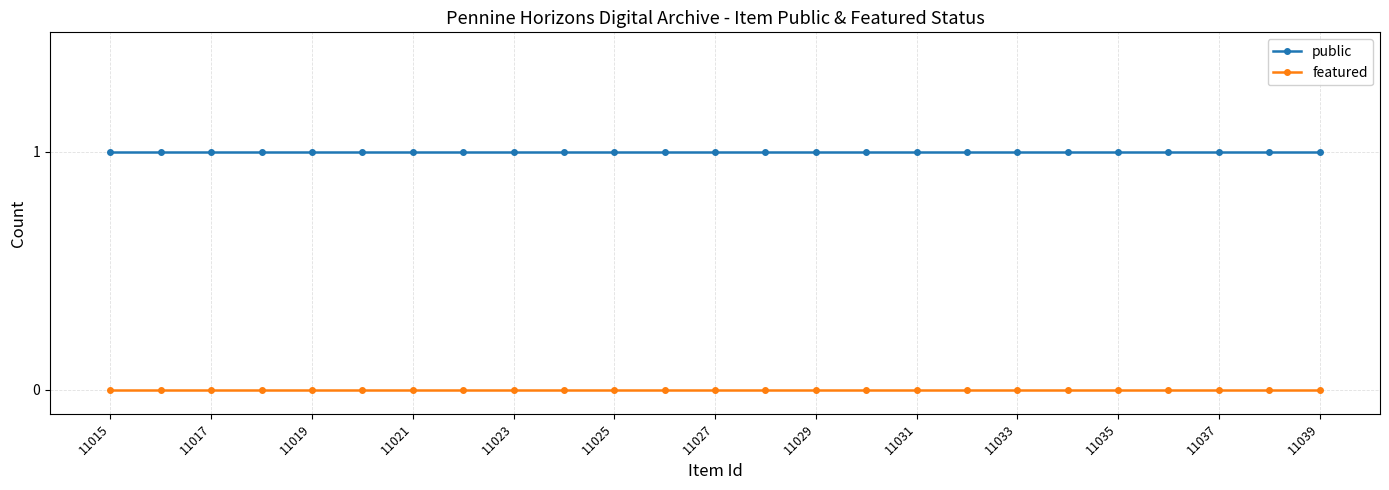

What is the maximum value shown in the chart?

1